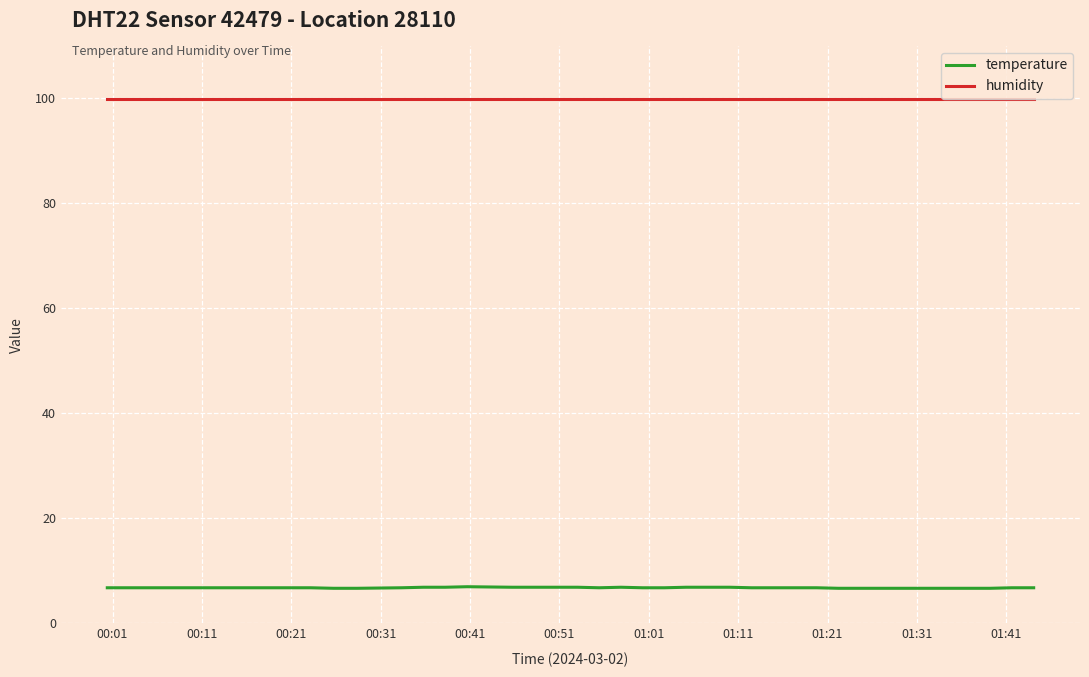

True or false: humidity and temperature cross at least once.

False